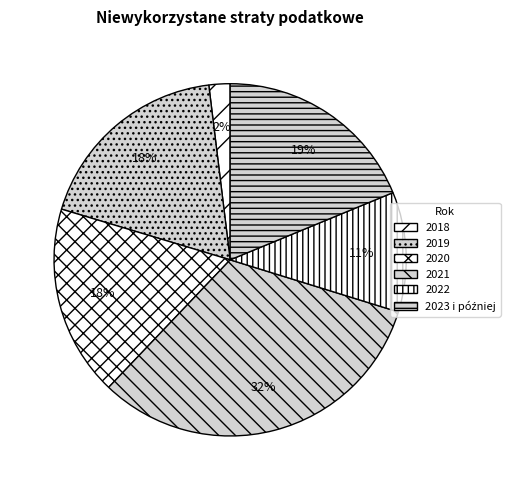

To the nearest percent, what percentage of the pie is 2018?

2%